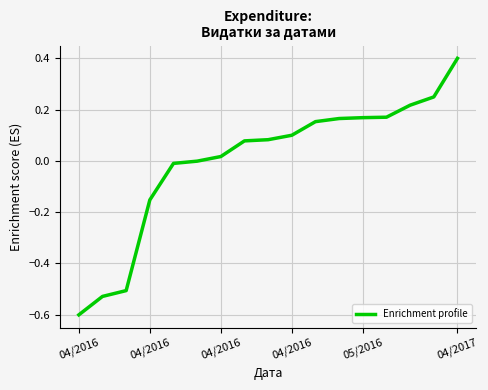

What is the smallest value displayed?

-0.6